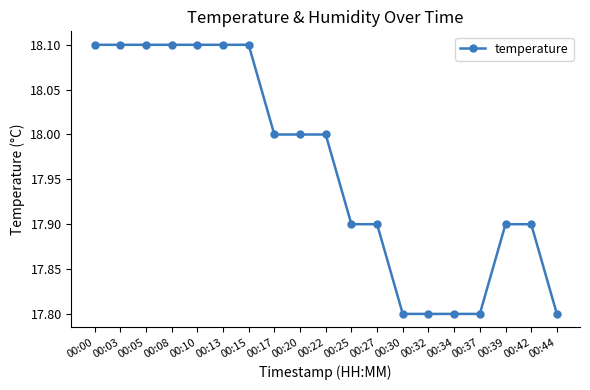

Reading left to right, extract all data points from this chart.

00:00=18.1	00:03=18.1	00:05=18.1	00:08=18.1	00:10=18.1	00:13=18.1	00:15=18.1	00:17=18.0	00:20=18.0	00:22=18.0	00:25=17.9	00:27=17.9	00:30=17.8	00:32=17.8	00:34=17.8	00:37=17.8	00:39=17.9	00:42=17.9	00:44=17.8